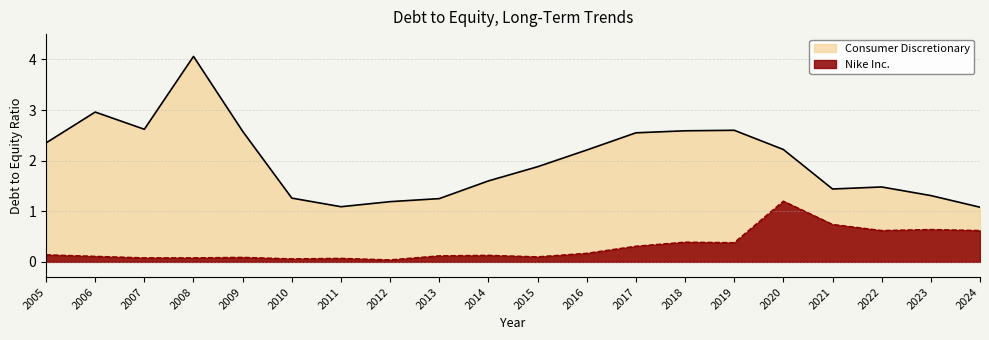

What is the minimum value for Consumer Discretionary?

1.1